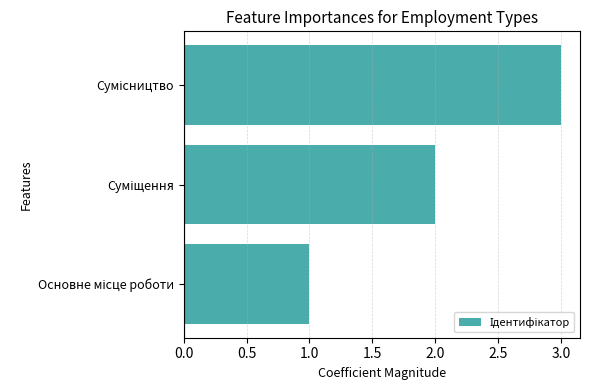

What is the sum of all values?

6